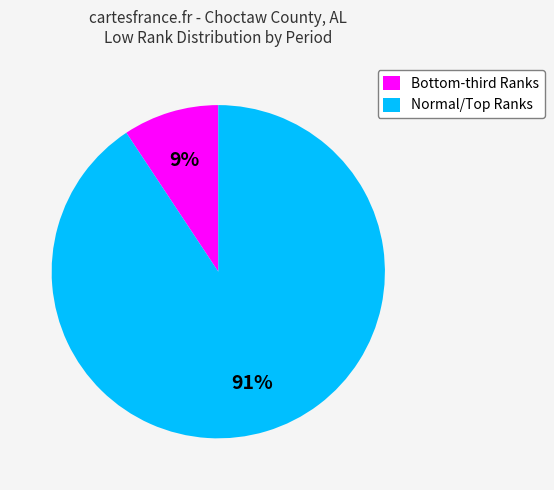

Is there a majority slice in this chart?

Yes